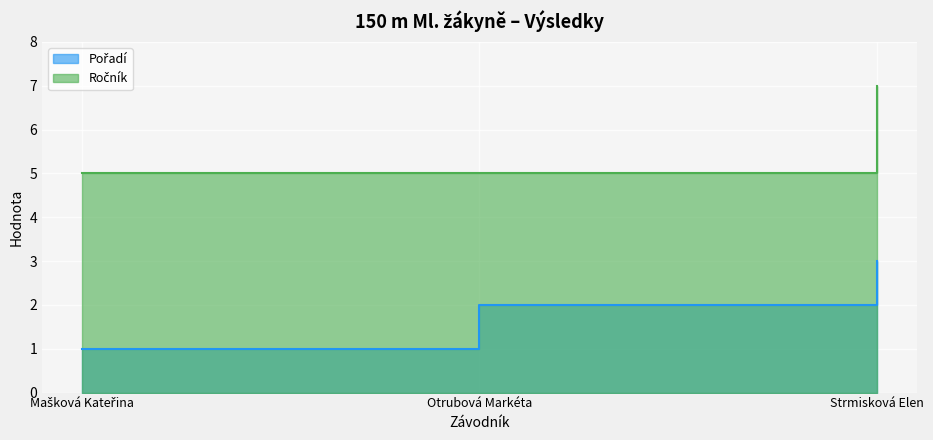

Reading left to right, list all the values displayed in this chart.

Pořadí: Mašková Kateřina=1	Otrubová Markéta=2	Strmisková Elen=3
Ročník: Mašková Kateřina=5	Otrubová Markéta=5	Strmisková Elen=7